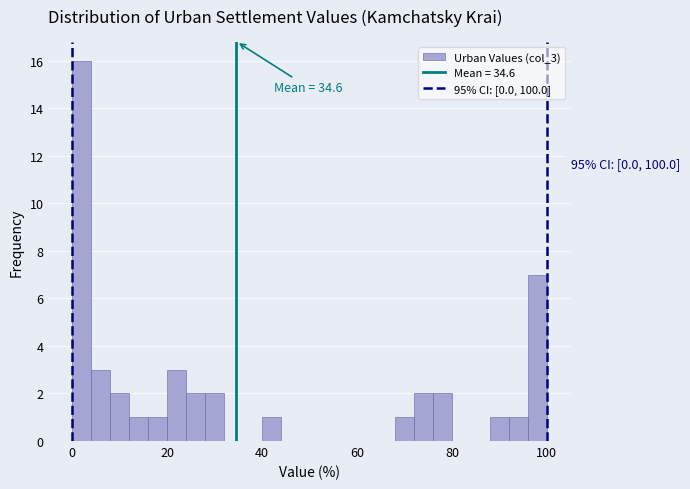

Around what value on the x-axis is the tallest bar? Give the approximate position of its centre, as read against the axis.

2